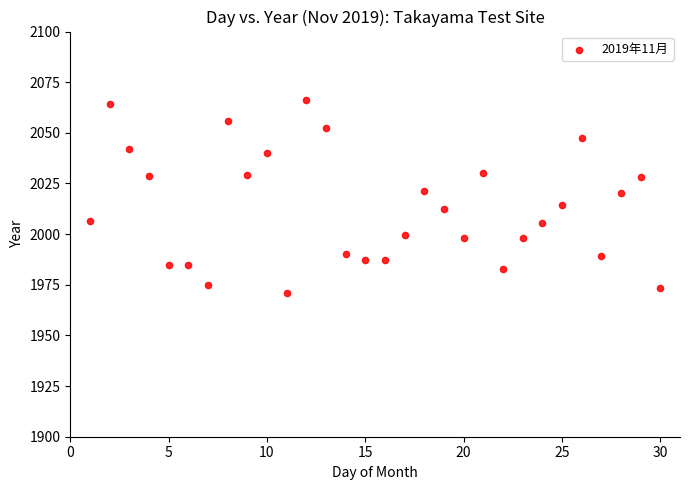

What is the range of X values (max minus min)?

29.0